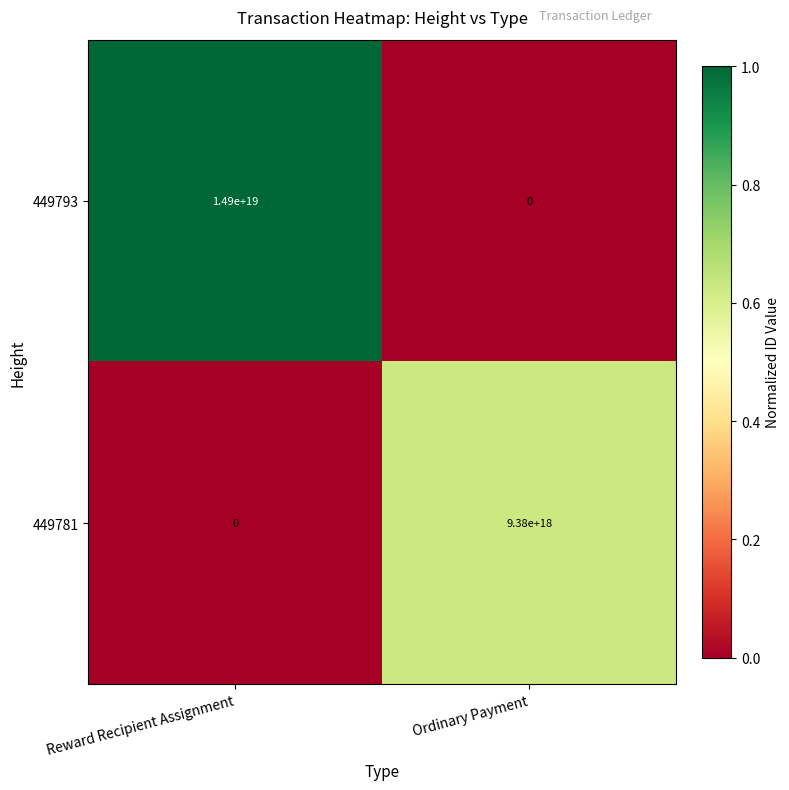

Rank the series at Ordinary Payment from highest to lowest value.

449781, 449793